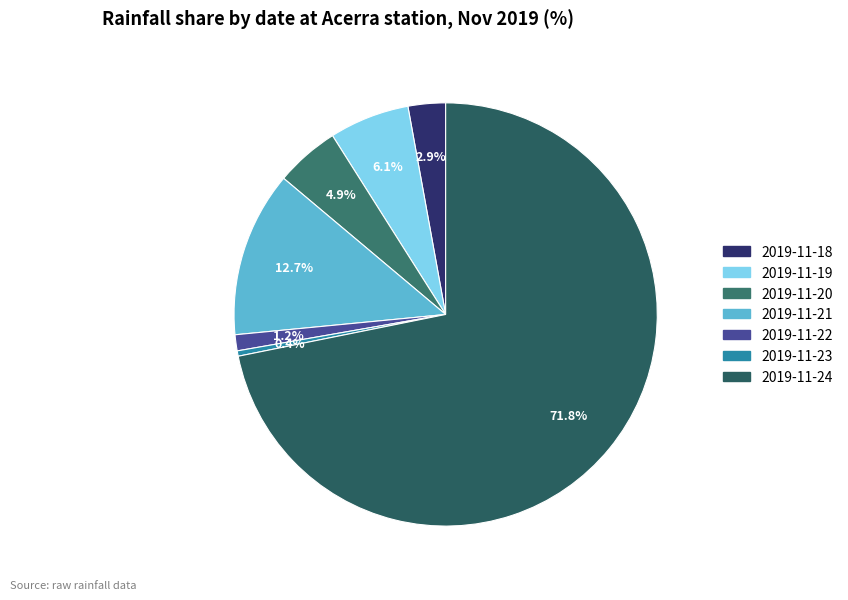

Is 2019-11-24 the majority of the pie?

Yes